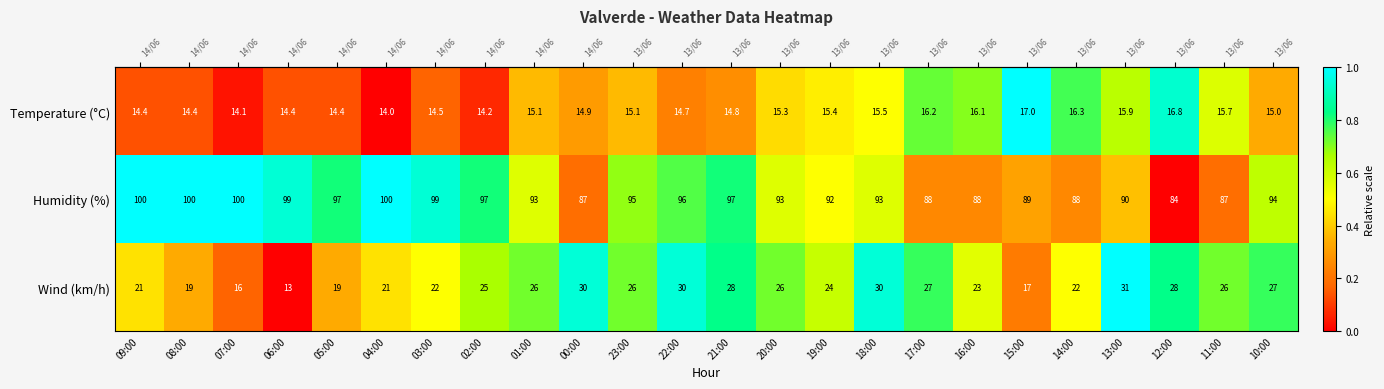

The Temperature (°C) series shows 14.4 at 05:00. True or false?

True